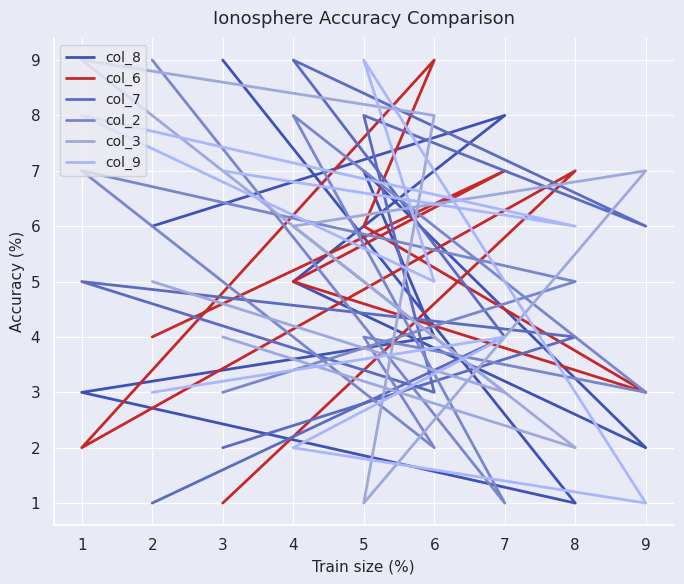

Where is the first local minimum for col_2?

6